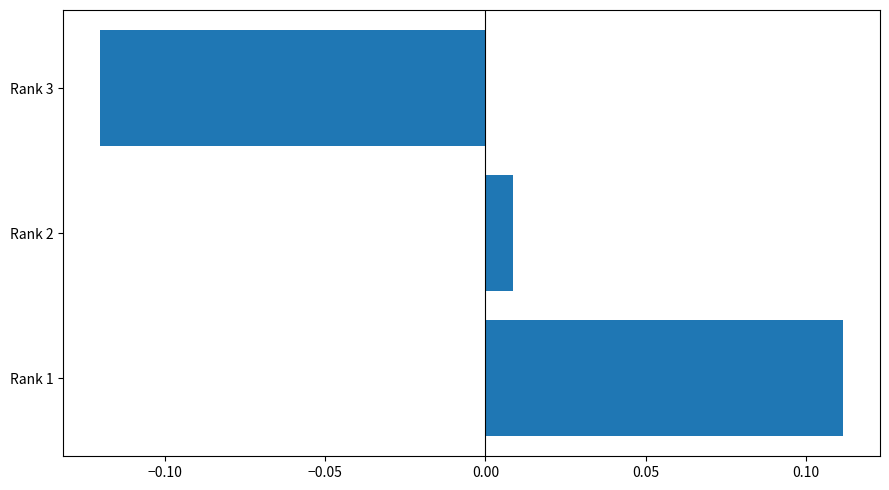

Which category has the highest value across all series?

Rank 1